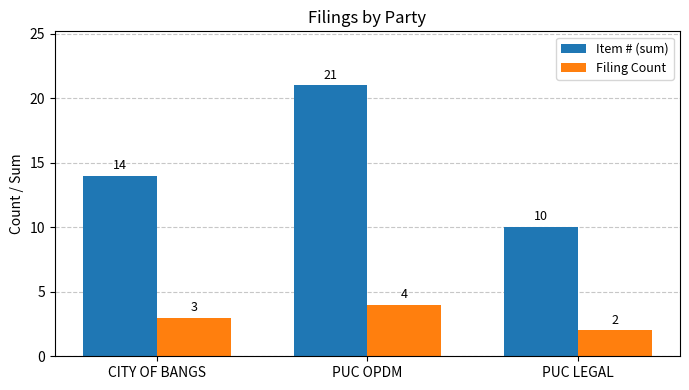

What are all the series names shown in the legend?

Item # (sum), Filing Count